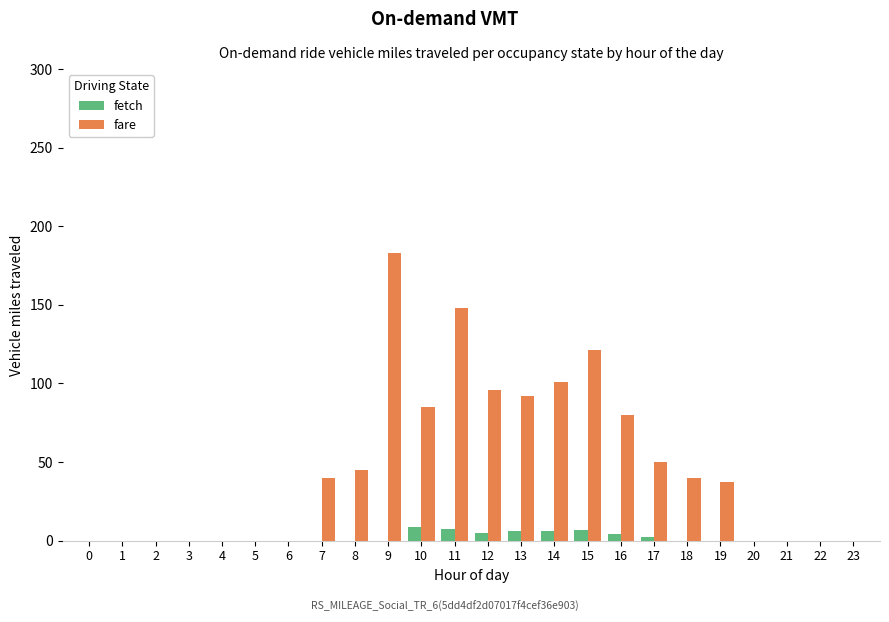

Which series changed the most between 12 and 19?

fare